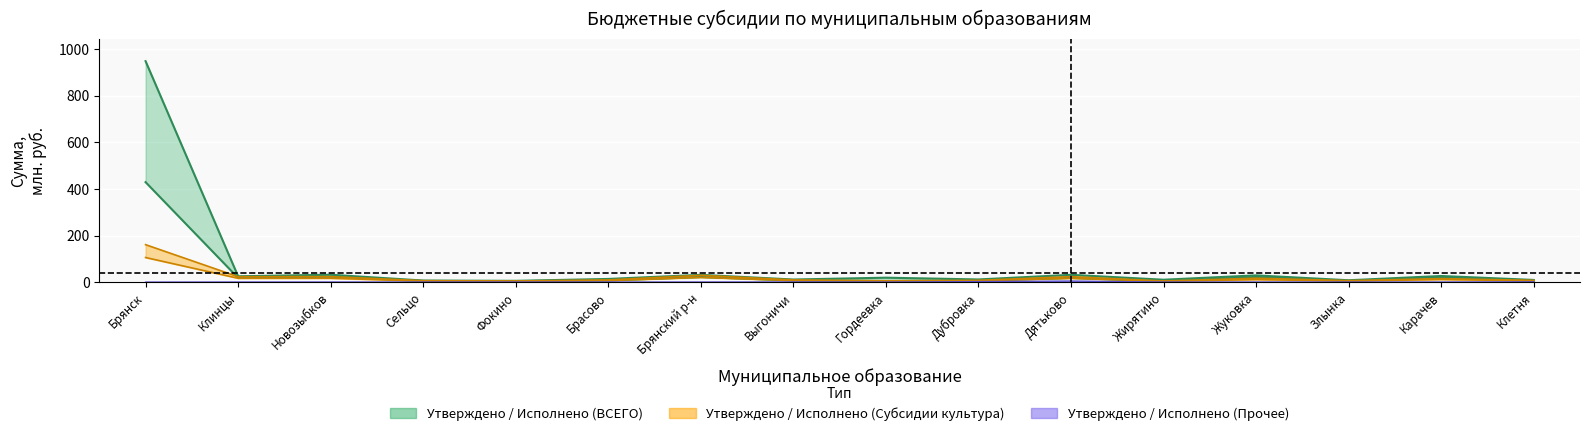

What is the difference between the highest and lowest values at Выгоничи?

10.8